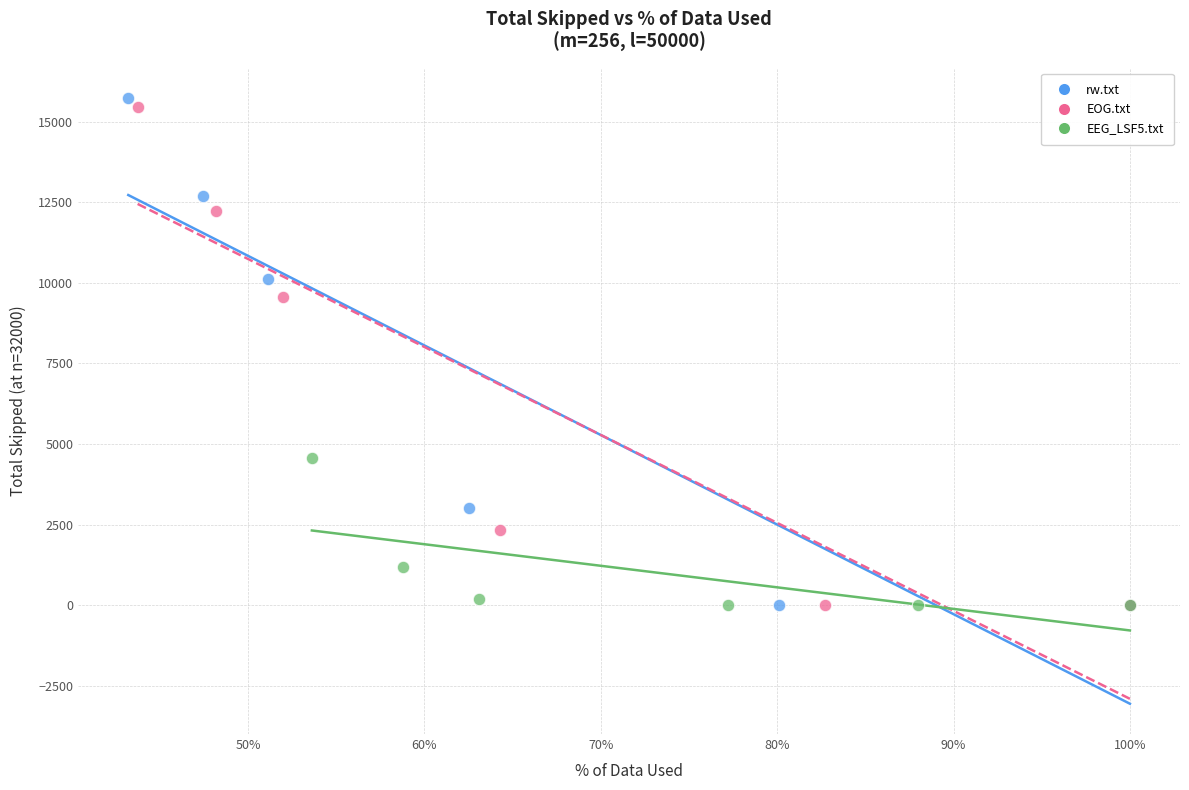

Which series has the widest spread of Y values?

rw.txt